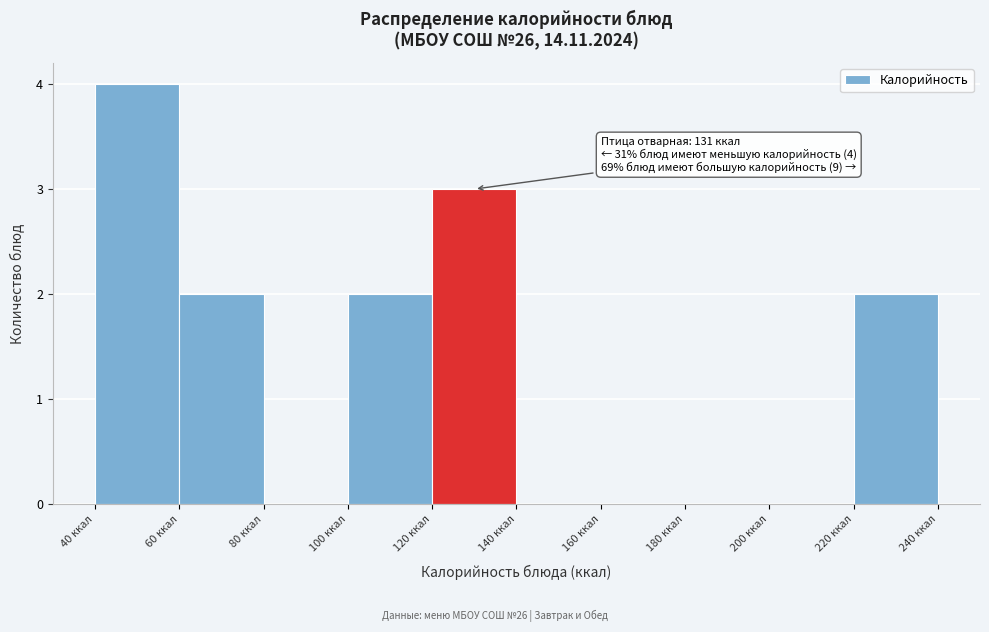

Which range on the x-axis has the tallest bar?

40 to 60